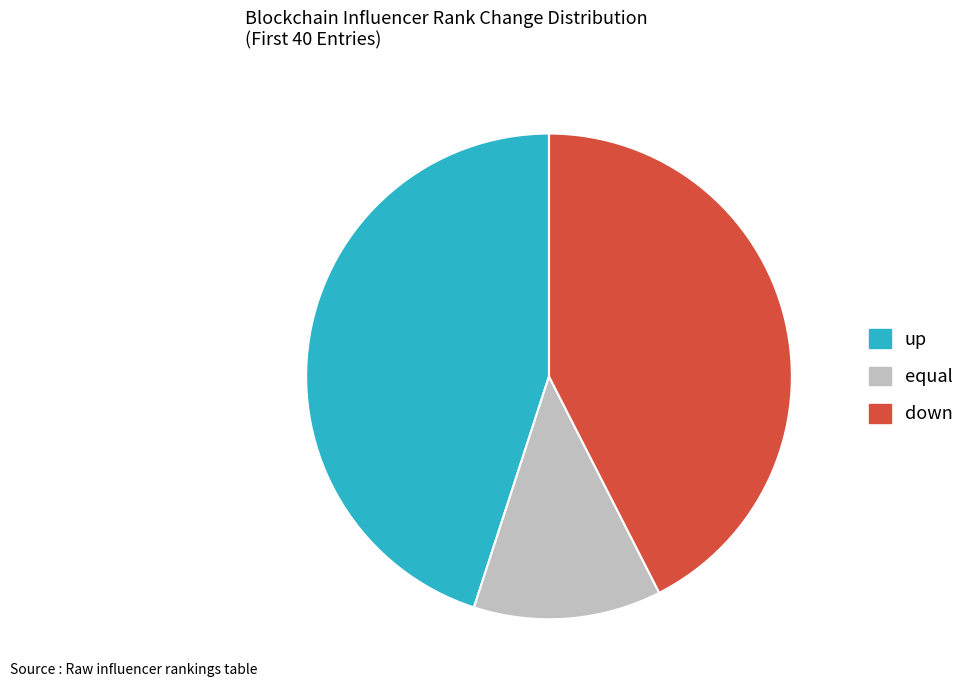

Is there any slice that represents more than half of the pie?

No